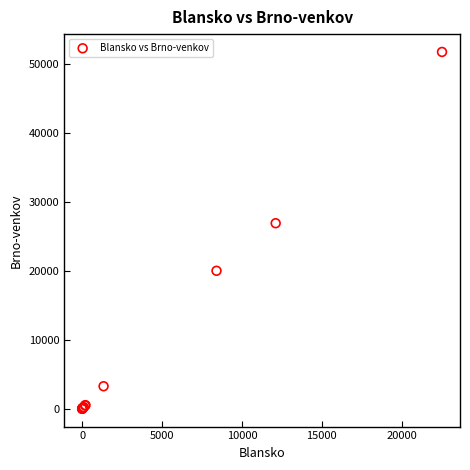

What Y value in the scatter plot is closest to 25861?

26894